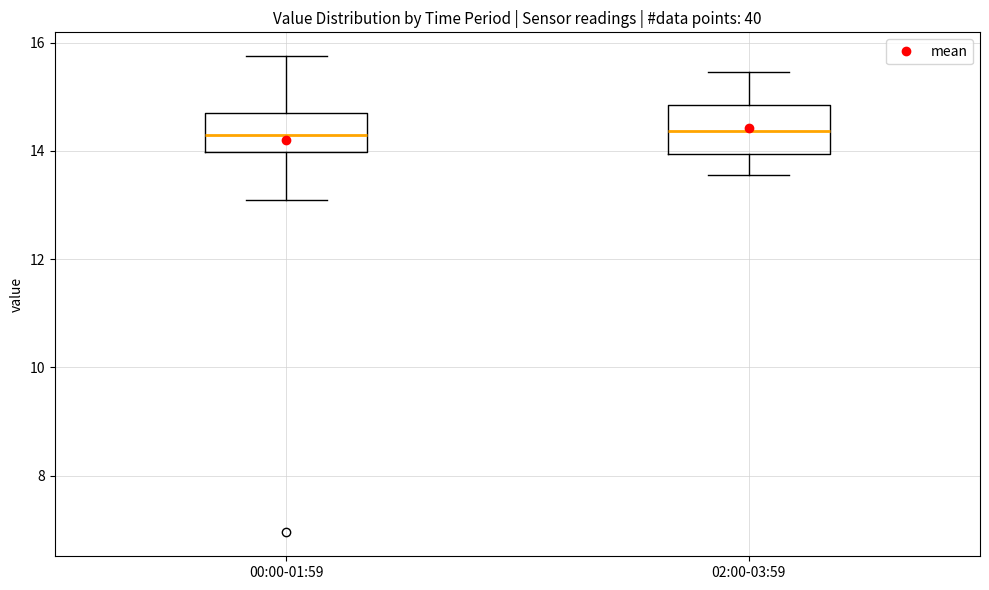

Reading left to right, read every box against the y-axis: the position of its median line, the range the box covers, and the ends of its whiskers. The values are not printed on the chart, so give them approximately, as read against the axis.

00:00-01:59: median 14.2, box 14.0 to 14.6, whiskers 13.2 to 15.8
02:00-03:59: median 14.4, box 14.0 to 14.8, whiskers 13.6 to 15.4